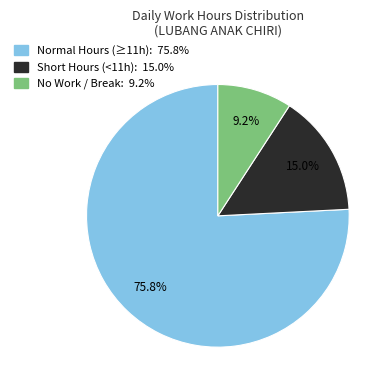

Is there a majority slice in this chart?

Yes